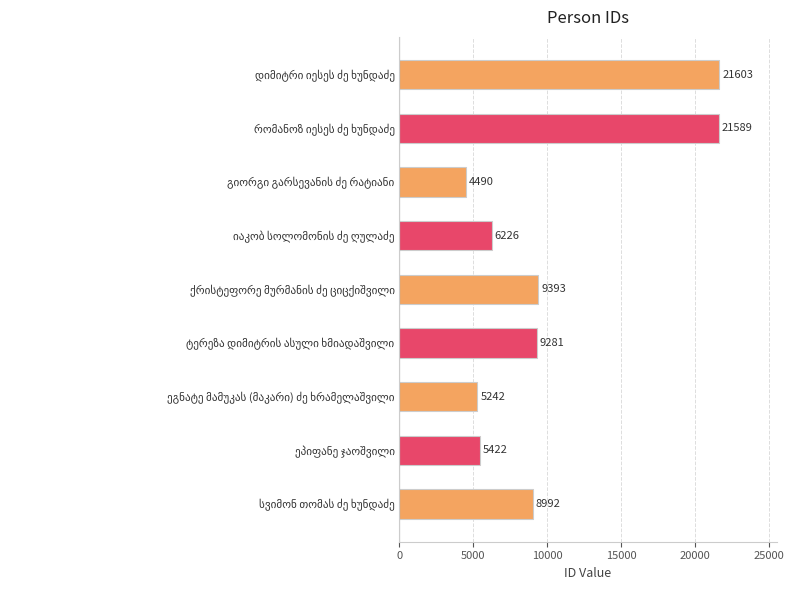

What is the average value?

10249